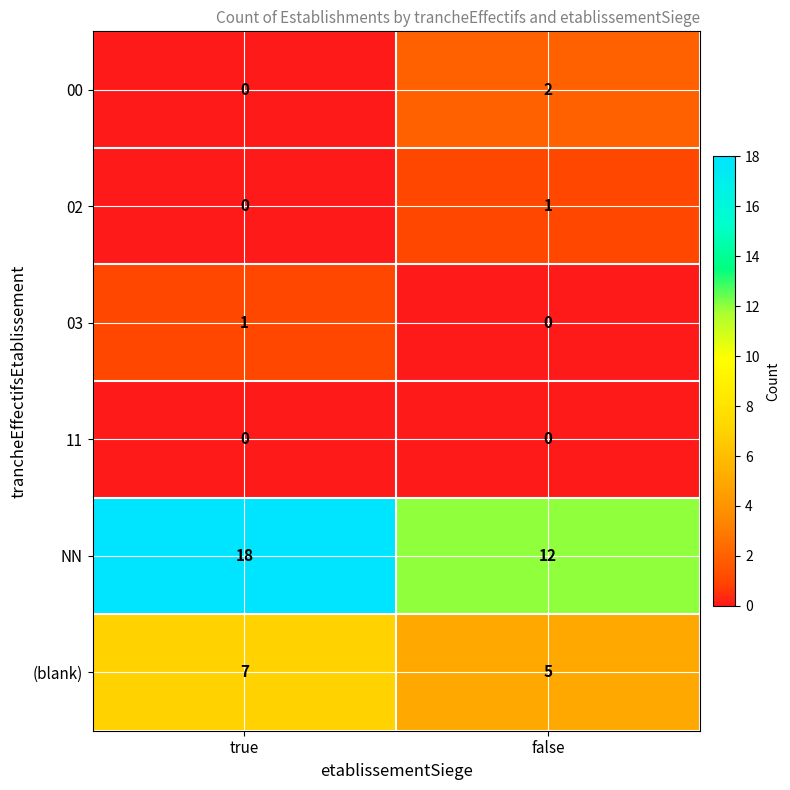

Reading right to left, extract all data points from this chart.

00: 2	0
02: 1	0
03: 0	1
11: 0	0
NN: 12	18
(blank): 5	7